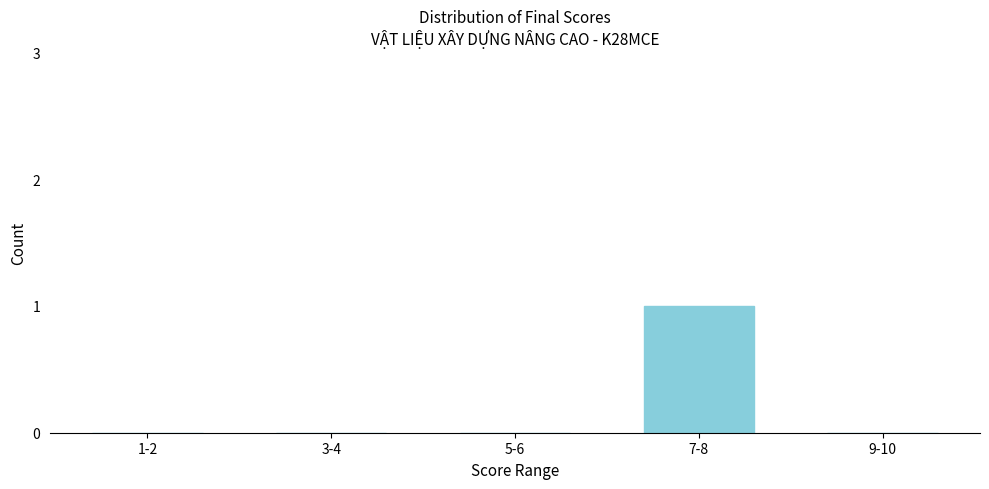

Reading right to left, transcribe all the data shown in this chart.

9-10=0	7-8=1	5-6=0	3-4=0	1-2=0